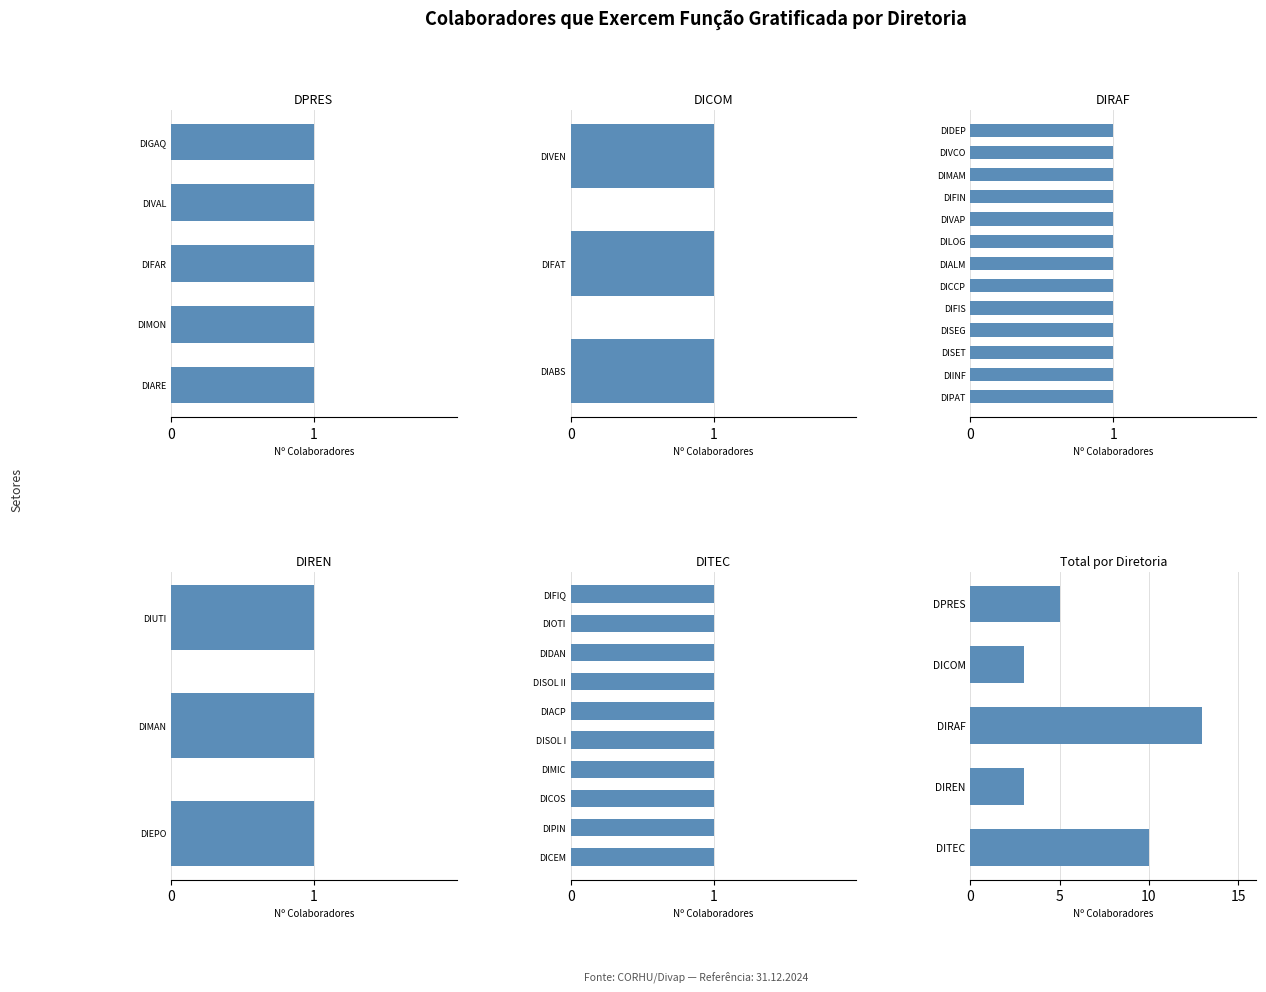

What position from the left is DIRAF?

3